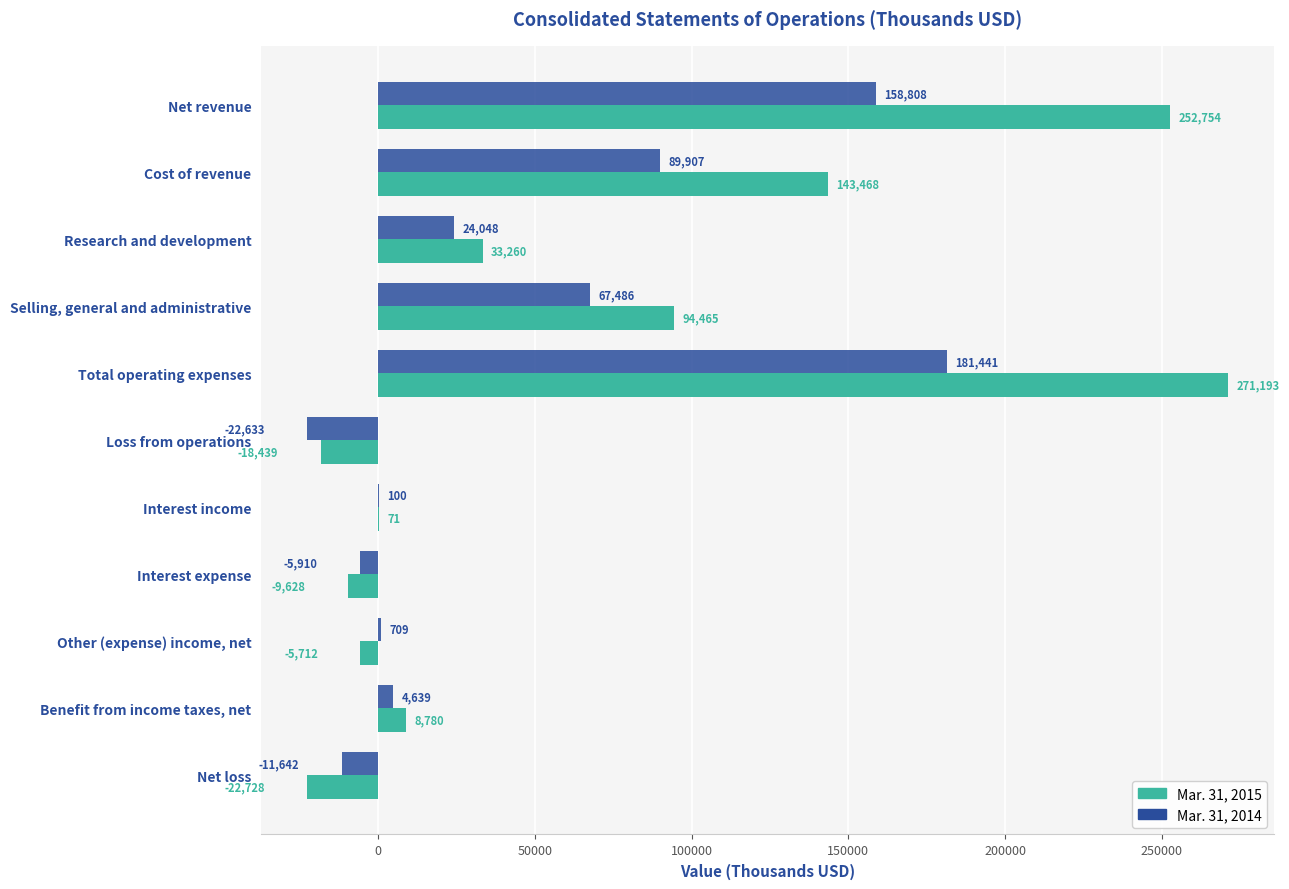

Count the number of data series in this chart.

2